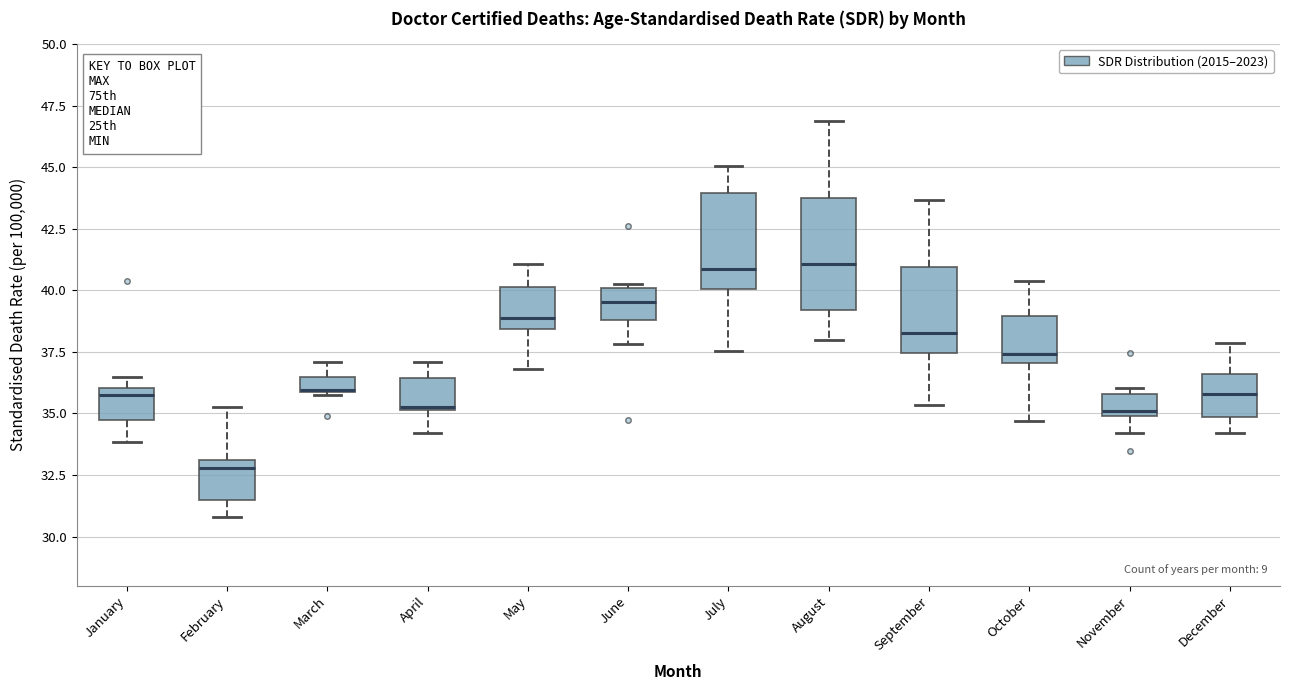

Which box is the tallest, from its lower edge to its upper edge?

August